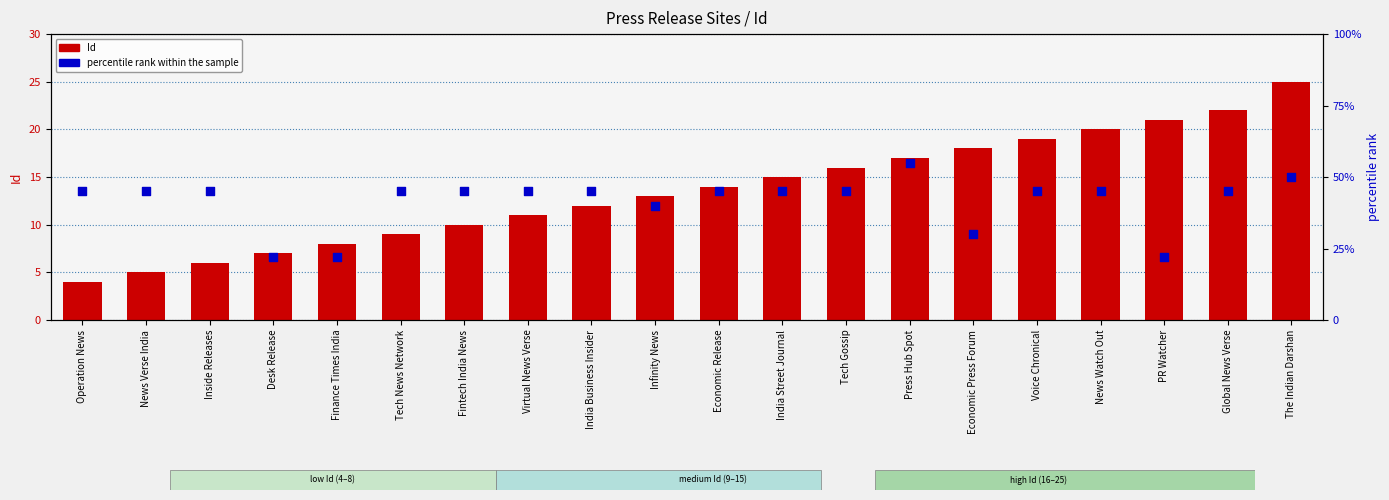

At which category is the sum across all series the highest?

The Indian Darshan